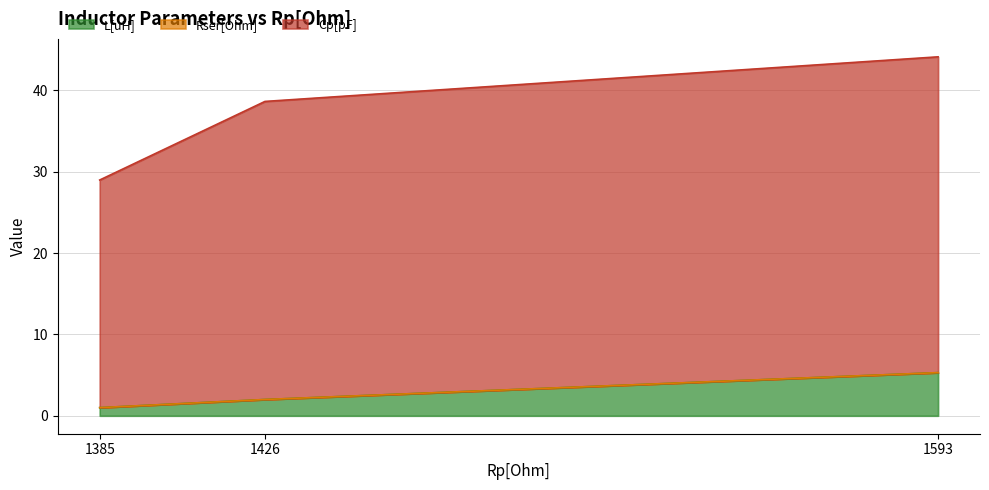

True or false: L[uH] has a value of 8.4 at 1593.

False